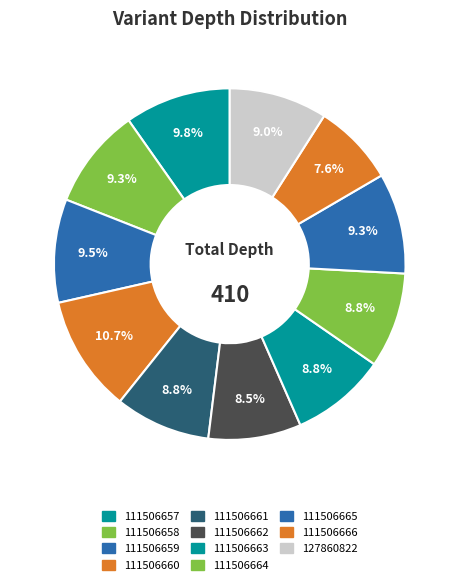

How many segments does this pie chart have?

11